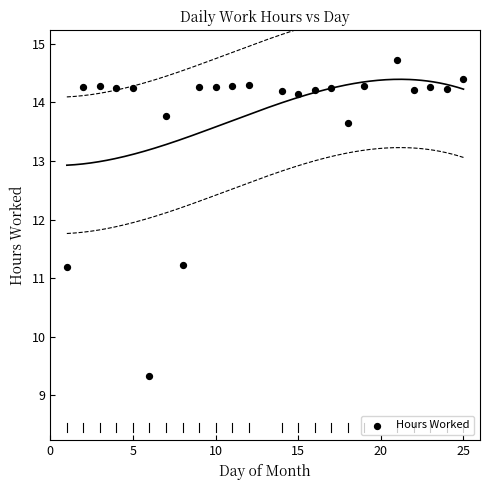

What is the range of X values (max minus min)?

24.0